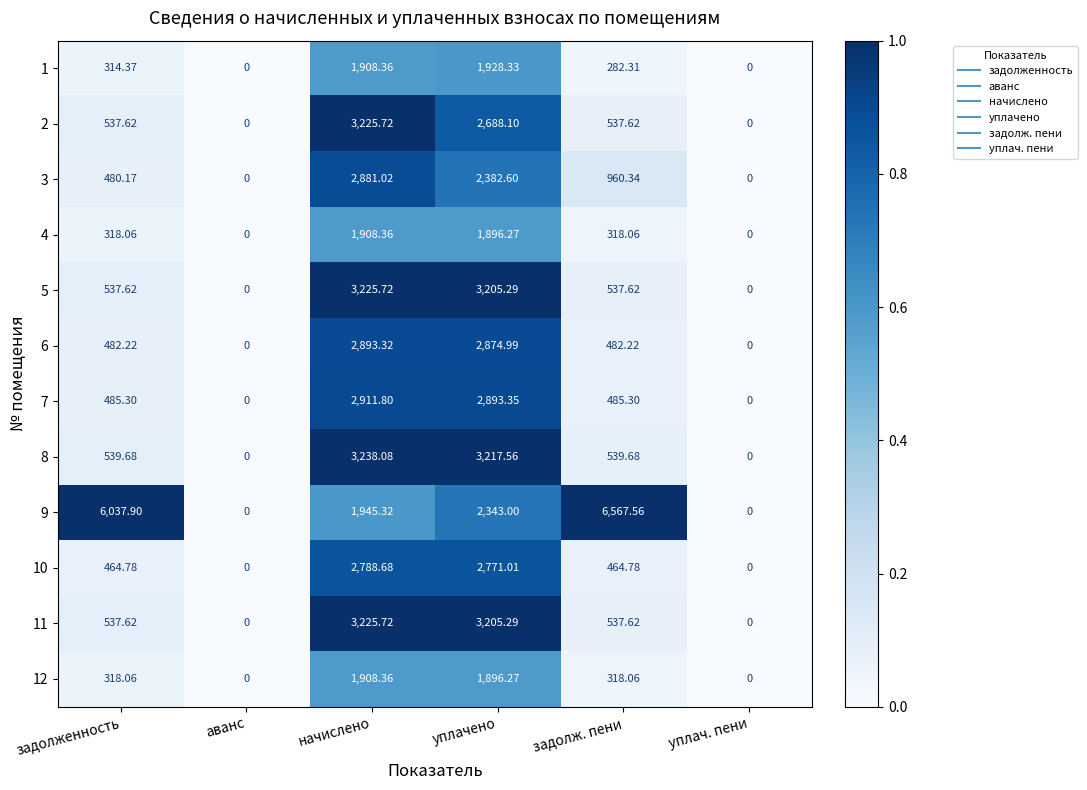

Count the number of categories in the chart.

6